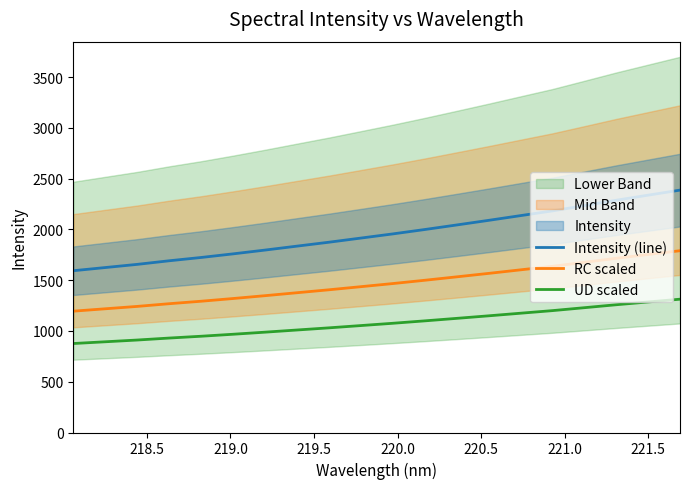

Count the number of categories in the chart.

20